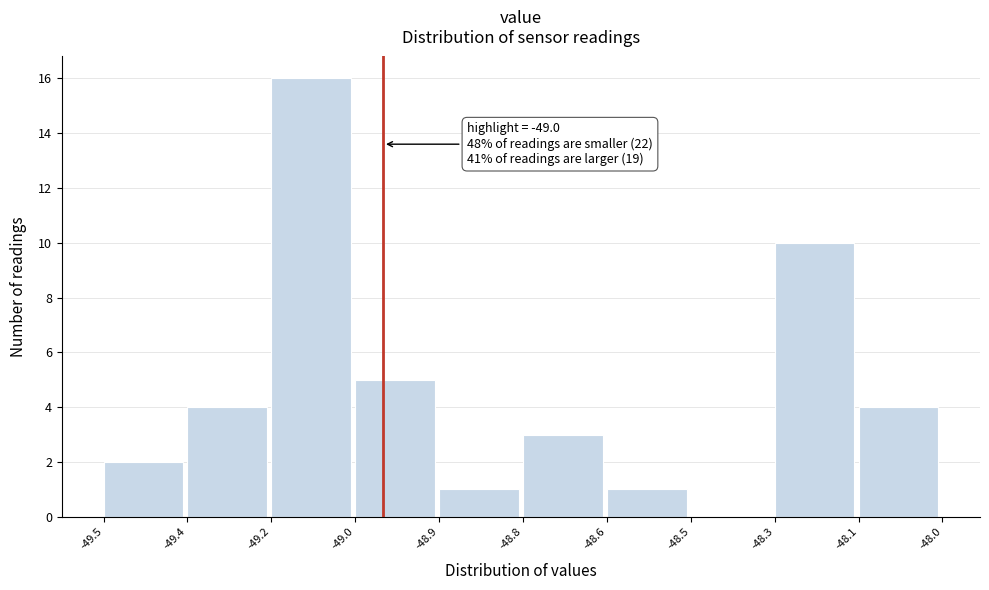

Reading left to right, list all the values displayed in this chart.

-49.5=2	-49.4=4	-49.2=16	-49.0=5	-48.9=1	-48.8=3	-48.6=1	-48.5=0	-48.3=10	-48.1=4